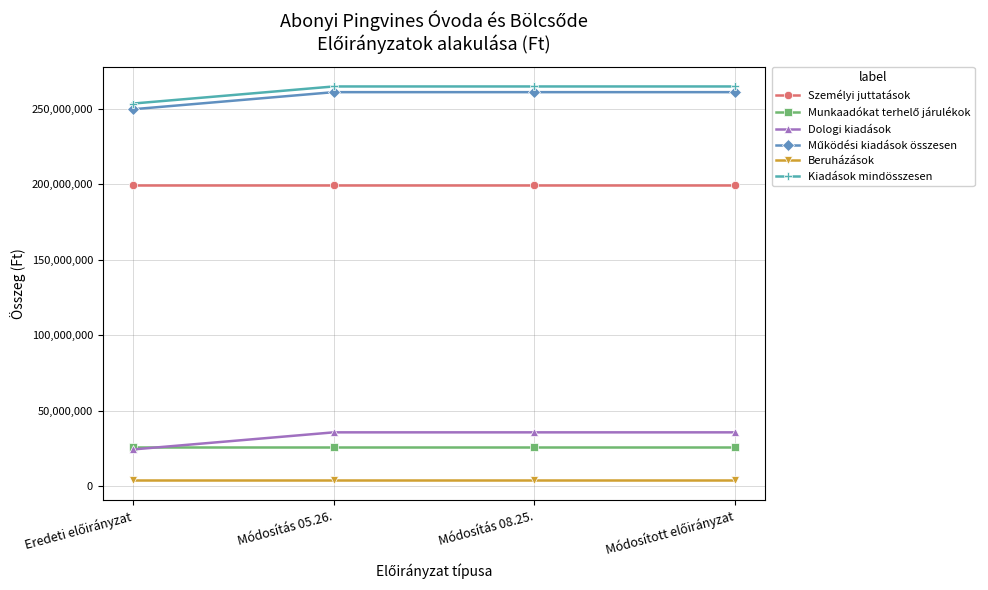

True or false: Személyi juttatások and Beruházások intersect in this chart.

False